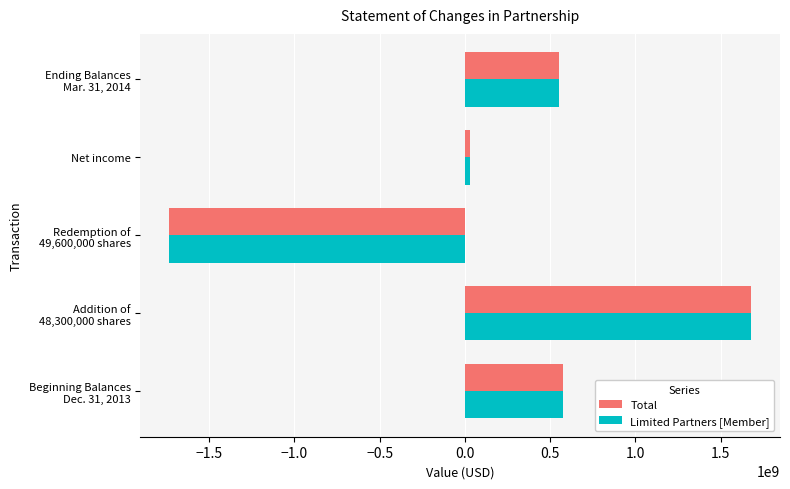

What is the sum of all Limited Partners [Member] values?

1098257916